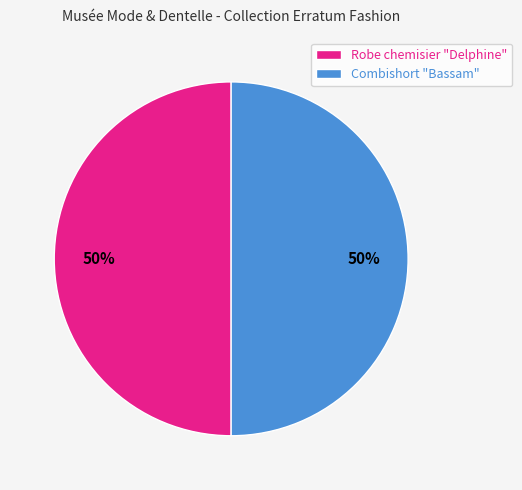

Combined, do Robe chemisier "Delphine" and Combishort "Bassam" account for over 50%?

Yes